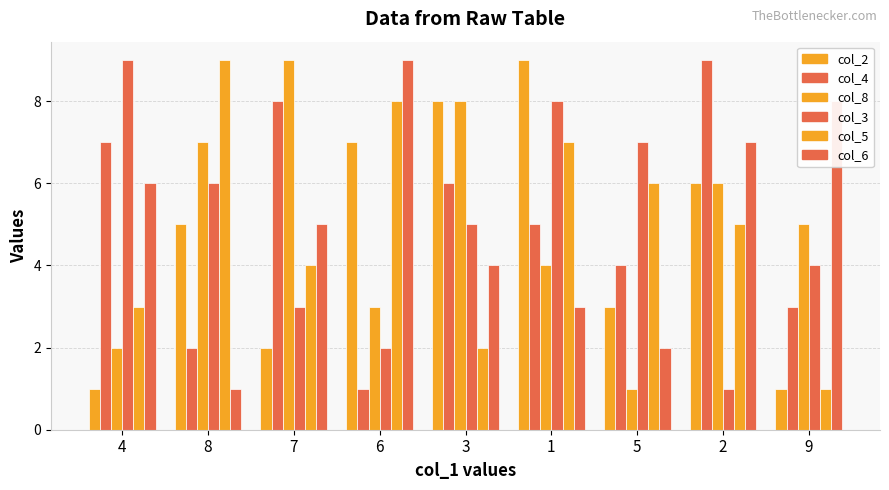

What is the value of the col_6 bar at the 8th from the left?

7